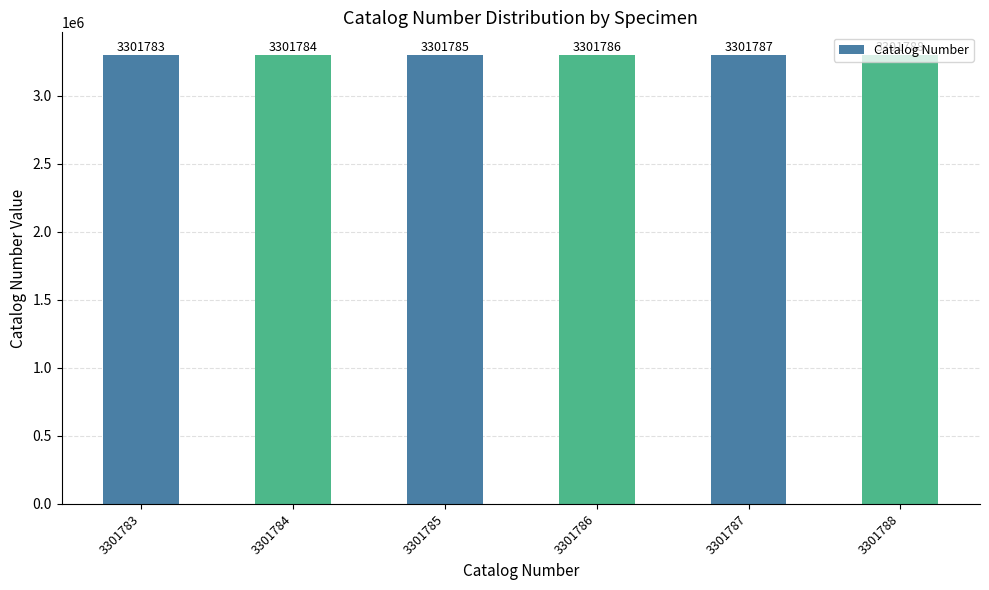

How many data points does each series have?

6